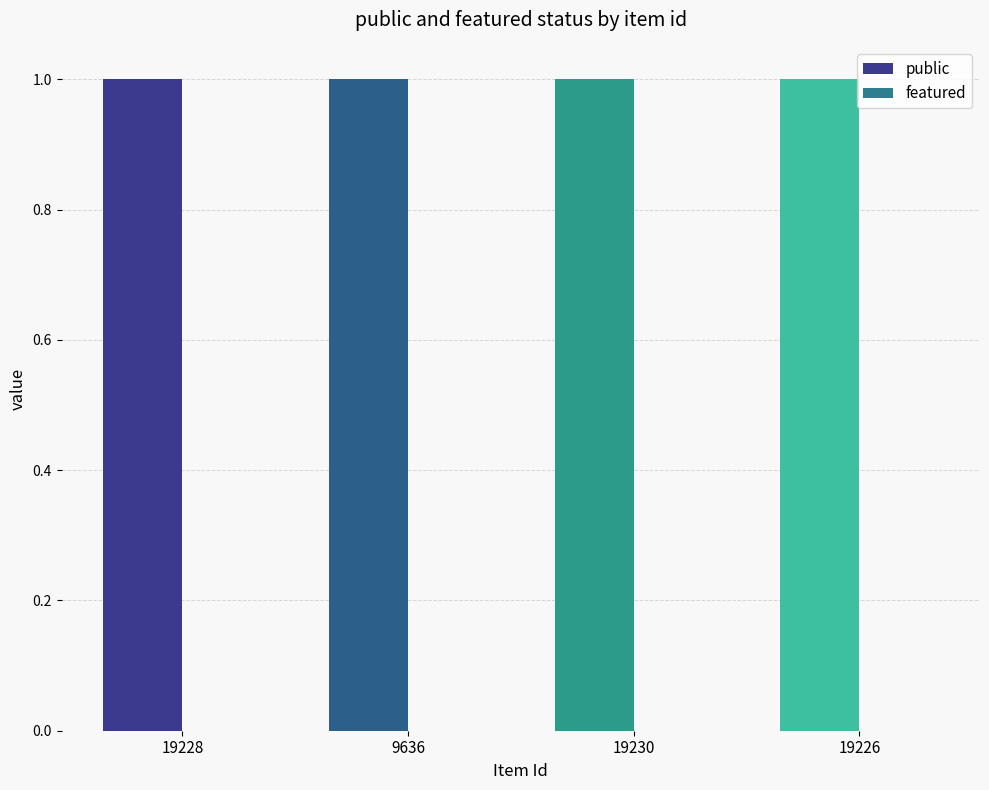

Rank the series by their average value, from lowest to highest.

featured, public